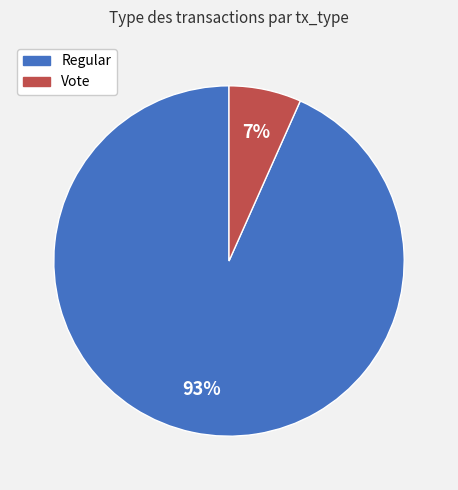

True or false: Vote accounts for 1% of the total.

False